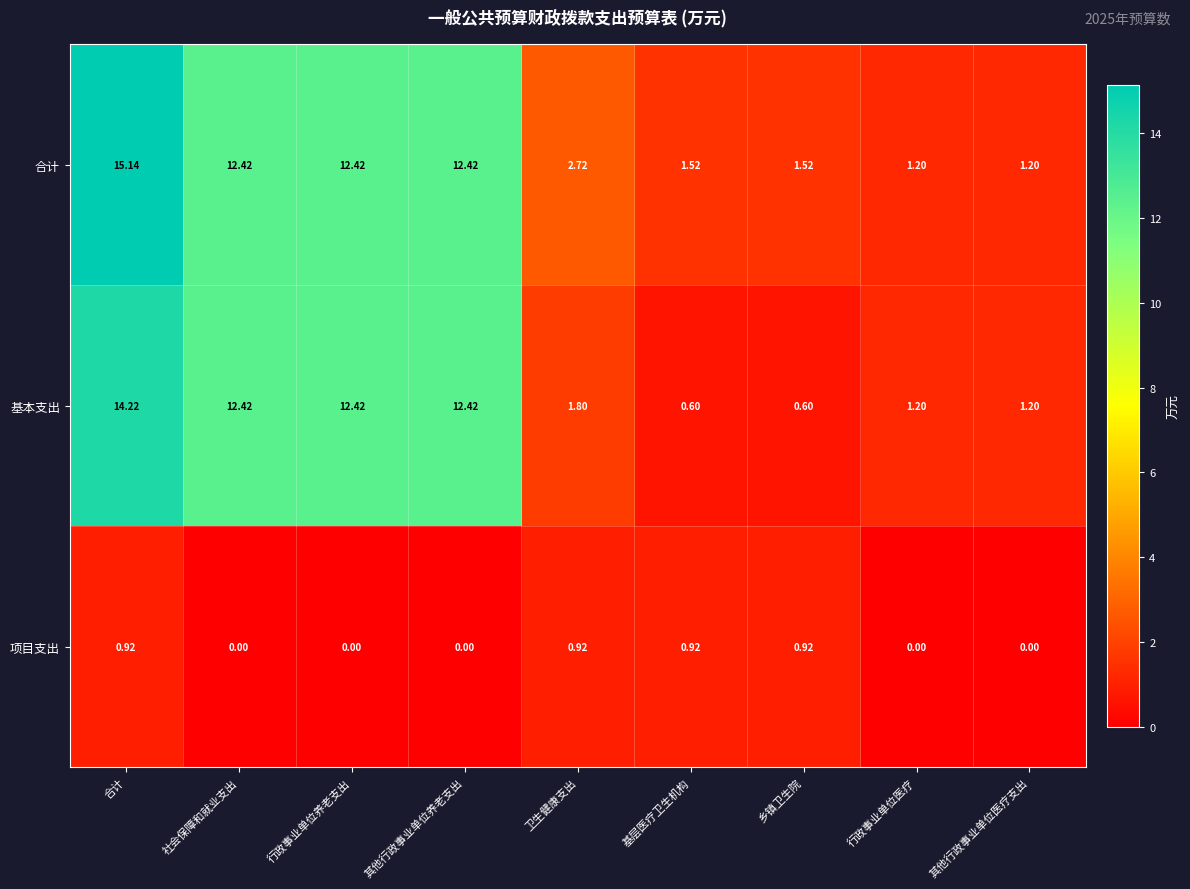

Which series has the largest total across all categories?

合计